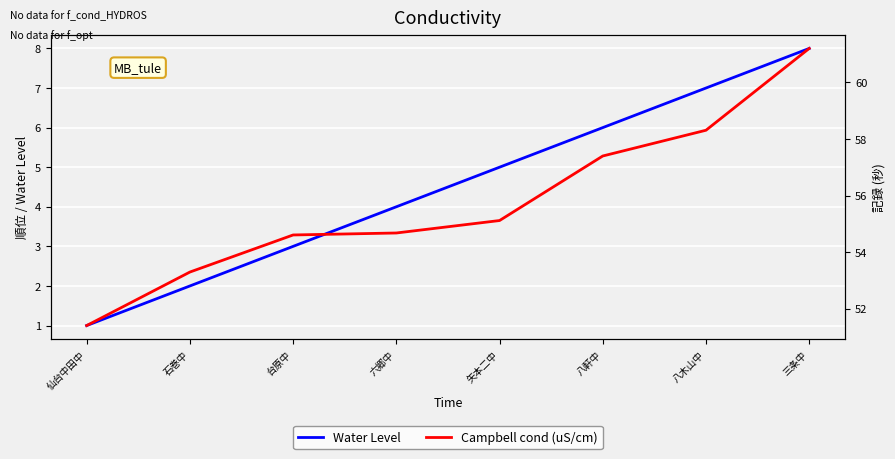

Is it true that Water Level (Rank) equals 8.0 at 三条中?

True